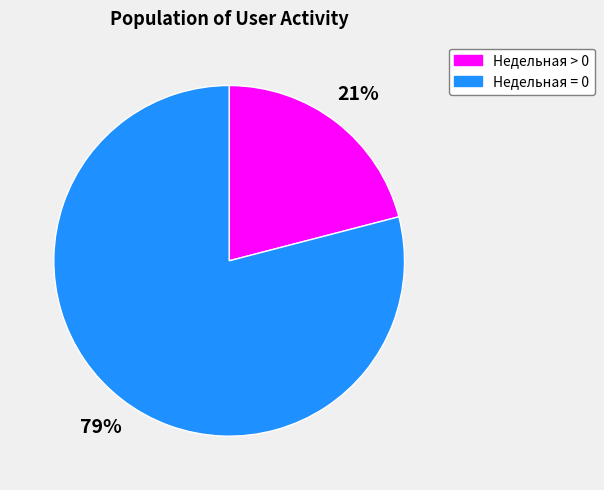

To the nearest percent, what is the average slice percentage?

50%